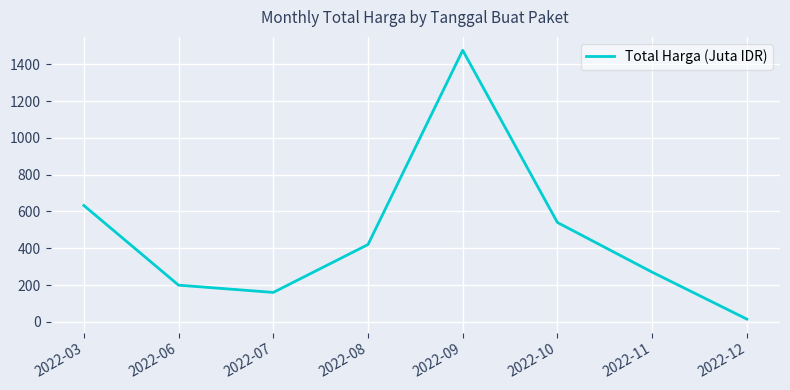

Which category has the highest value across all series?

2022-09